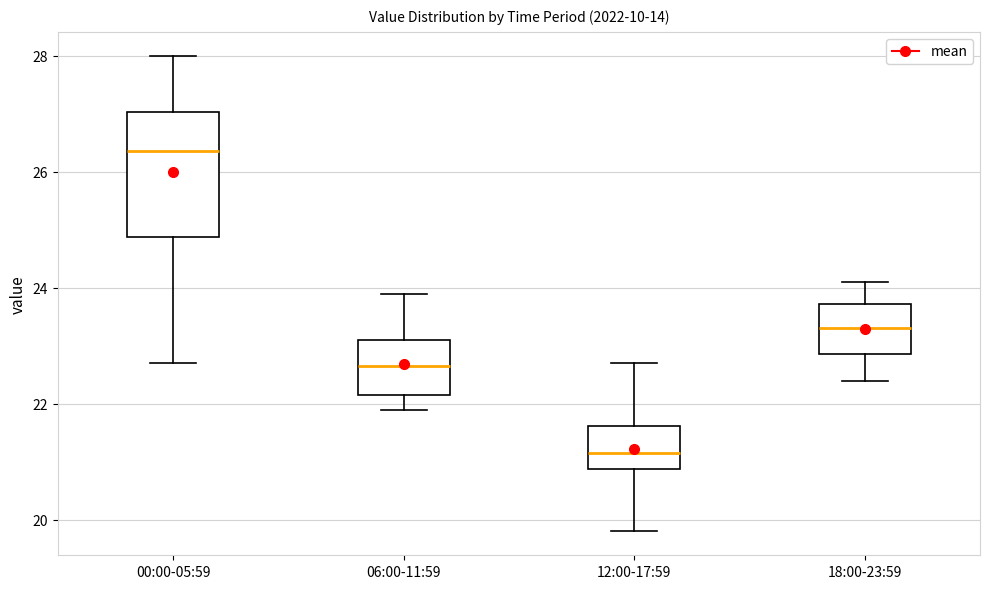

Comparing the boxes themselves (not the whiskers), which one is the tallest?

00:00-05:59